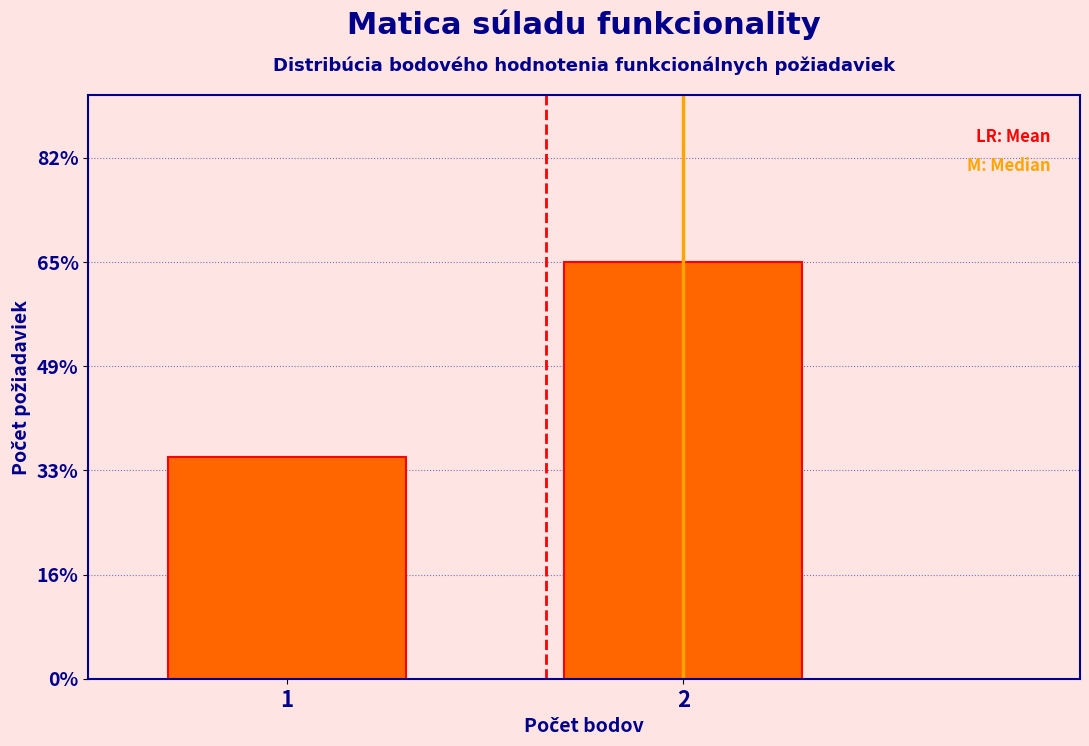

Reading left to right, what are all the values shown in this chart?

34.7	65.3